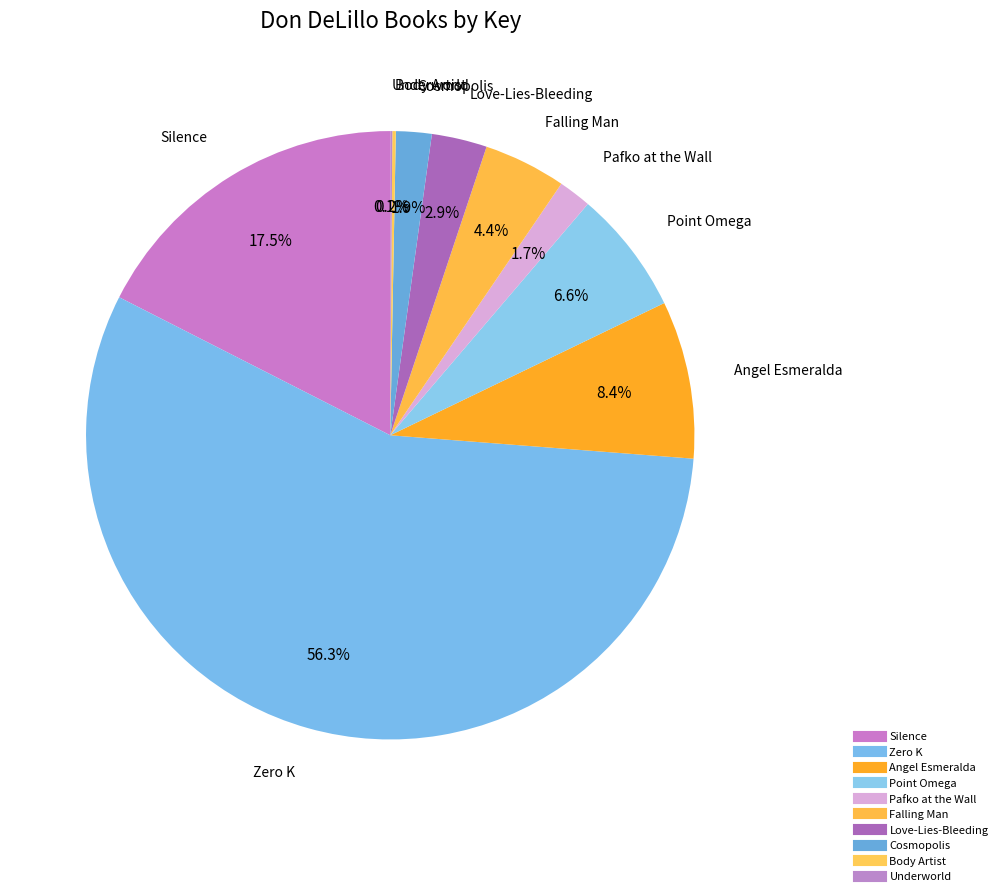

True or false: Body Artist accounts for 5% of the total.

False